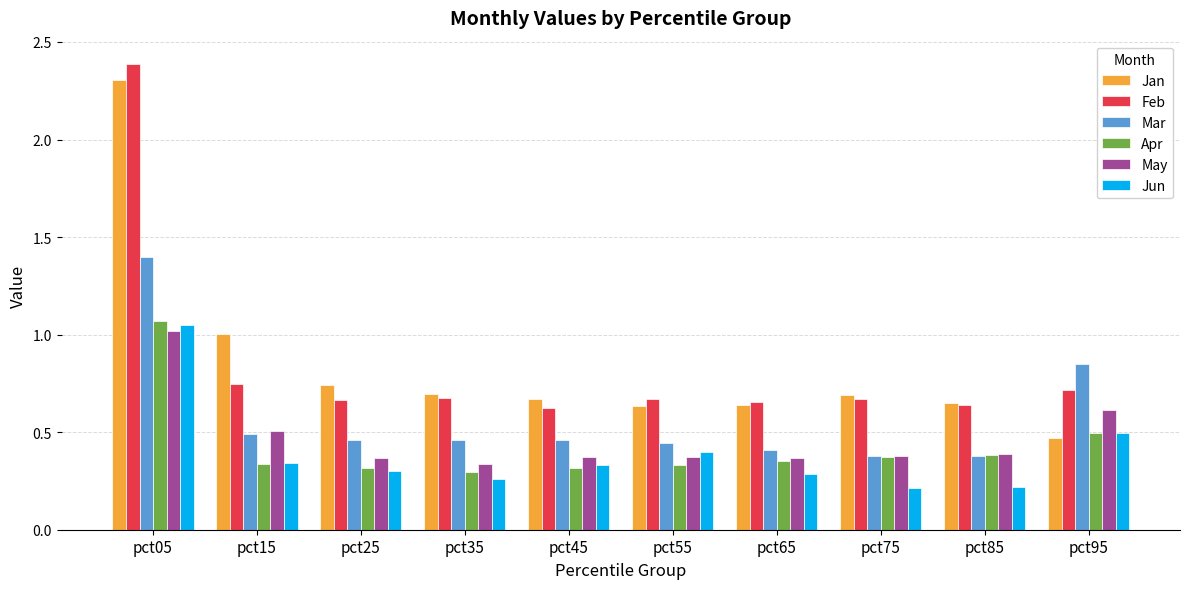

Which category has the highest value in the May series?

pct05